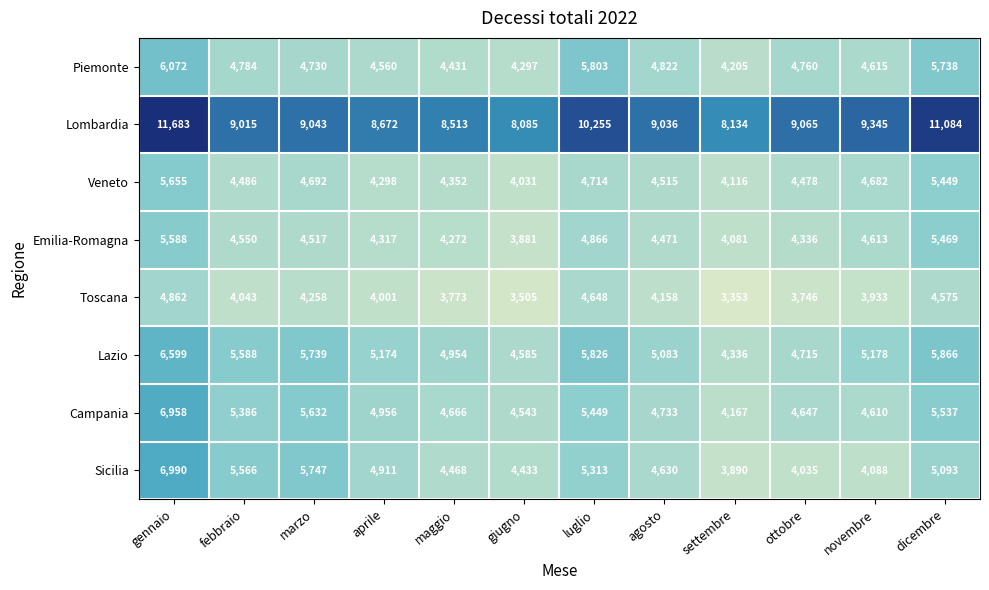

Between marzo and agosto, which series saw the biggest shift?

Sicilia